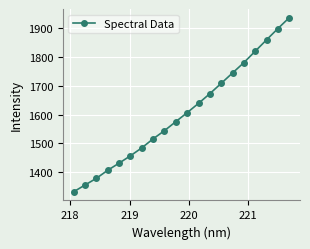

True or false: the data has more than 1 interior local peaks.

False